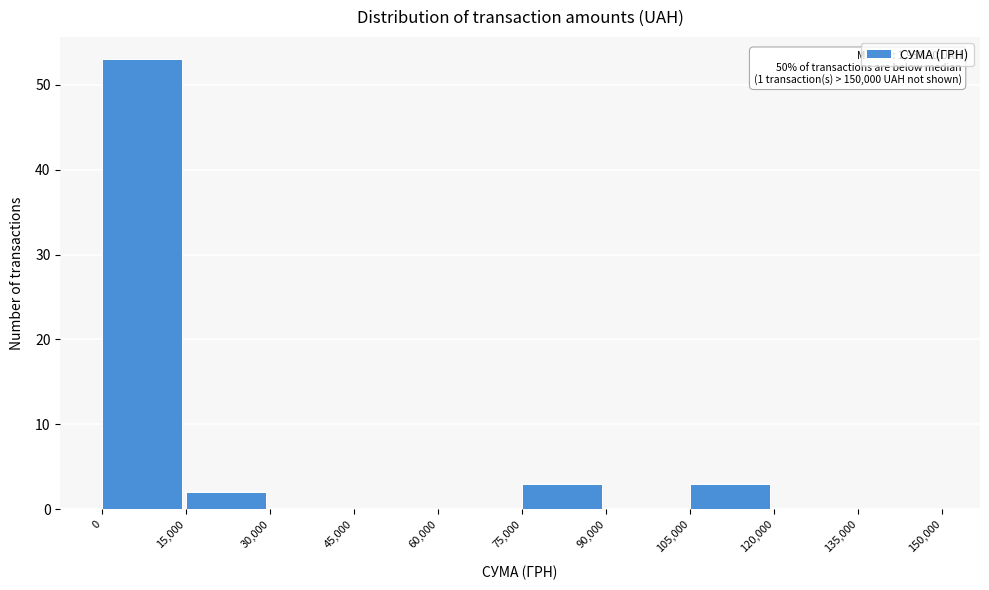

Over which range of the x-axis is the bar tallest?

0 to 15,000